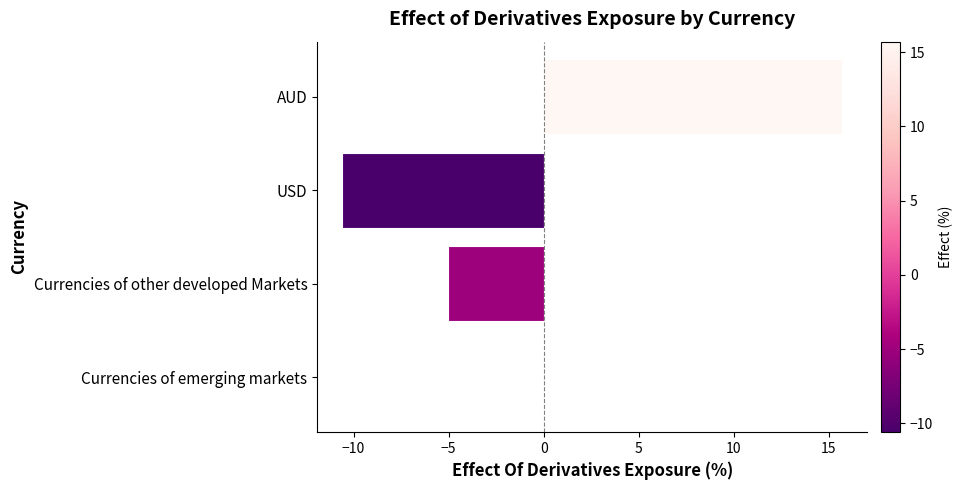

The value at Currencies of emerging markets is 0.0. True or false?

True